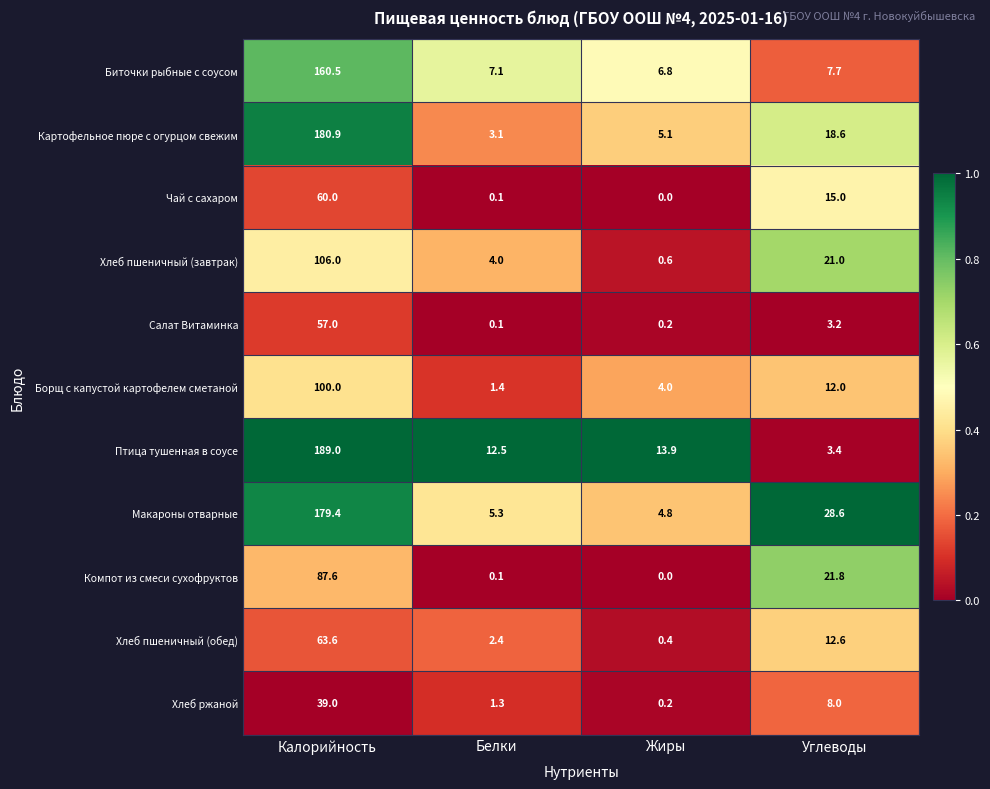

The Картофельное пюре с огурцом свежим series shows 239.8 at Калорийность. True or false?

False